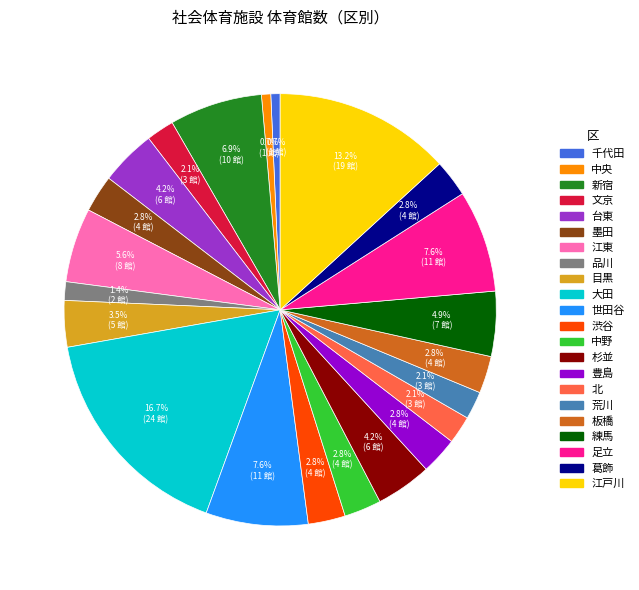

What percentage is the 足立 slice, to the nearest percent?

8%